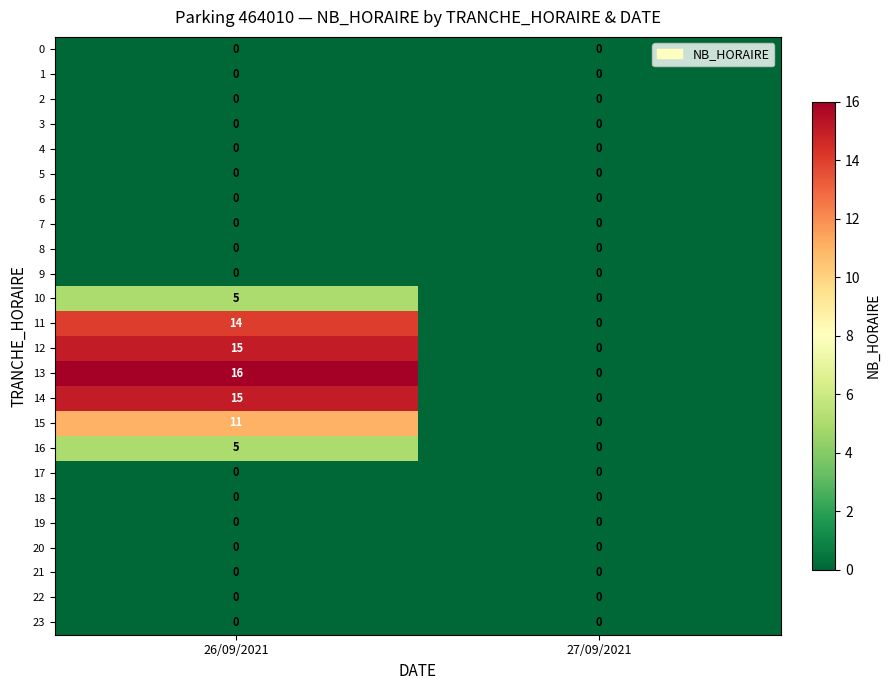

True or false: 21 has a value of 0 at 27/09/2021.

True